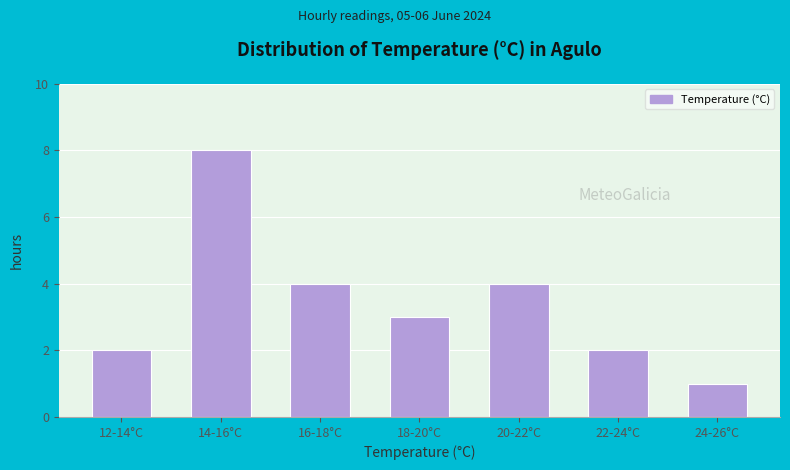

Reading right to left, transcribe all the data shown in this chart.

1	2	4	3	4	8	2